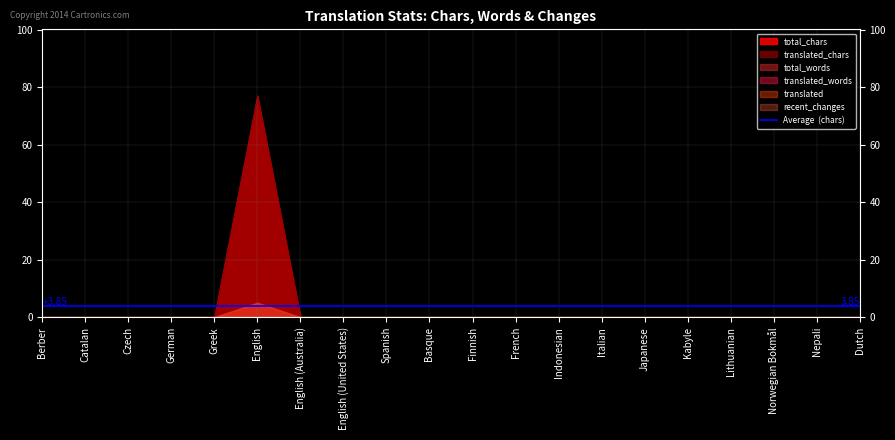

What is the sum of the translated values at English and Basque?

5